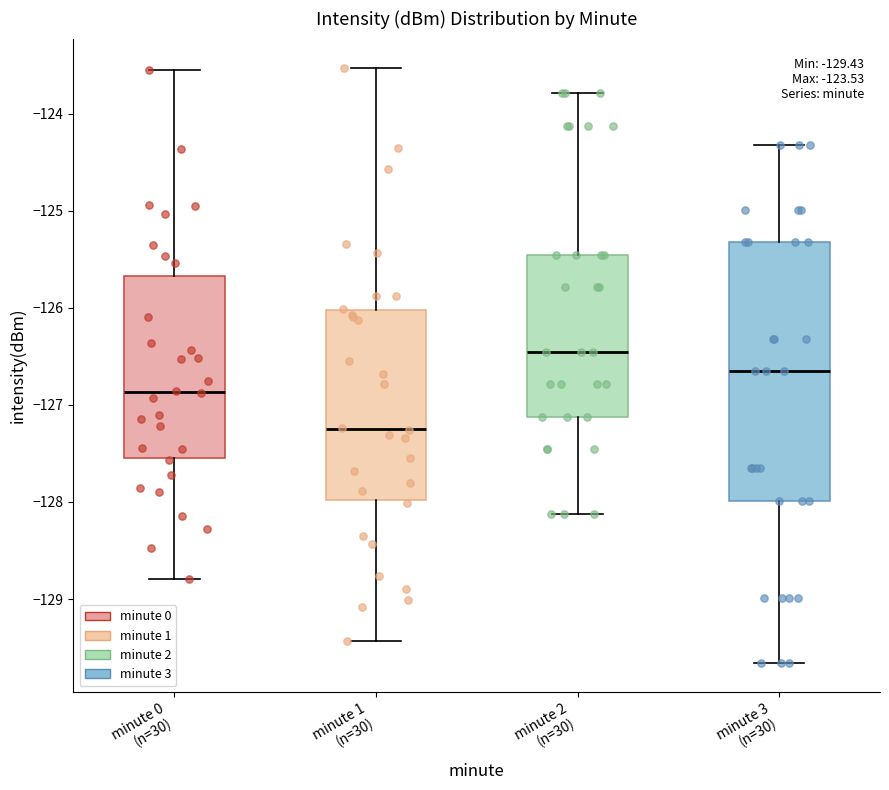

Which box has the lowest median line?

minute 1 (n=30)